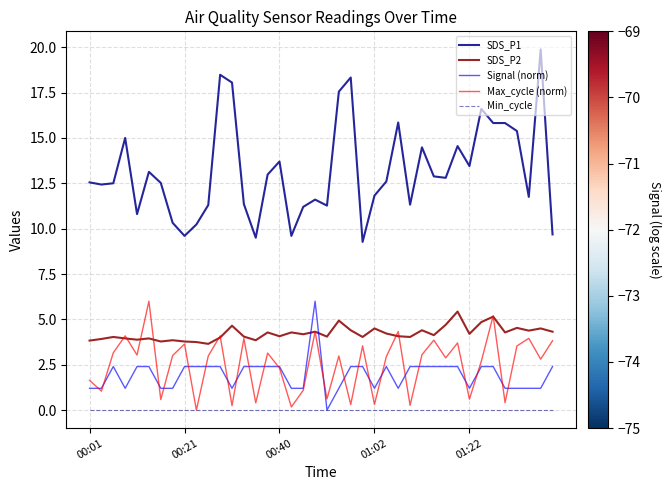

What are all the series names shown in the legend?

SDS_P1, SDS_P2, Signal (norm), Max_cycle (norm), Min_cycle